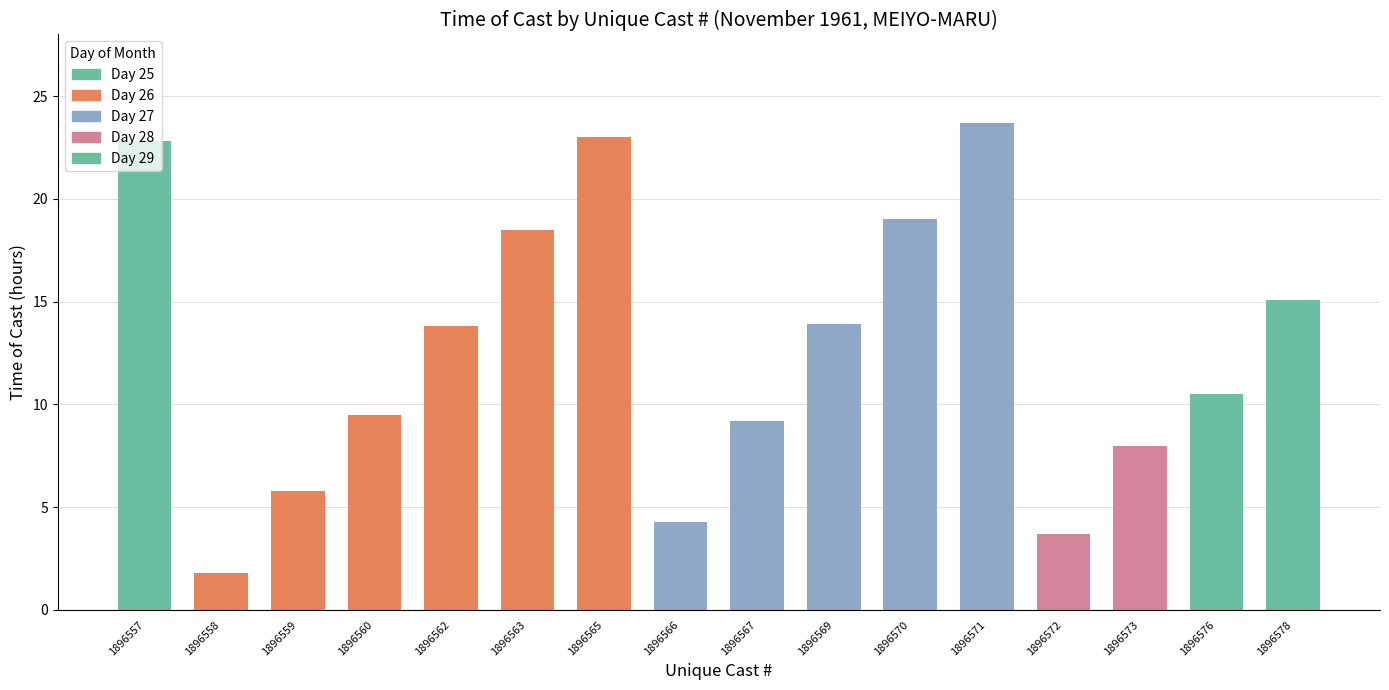

Is it true that the value at 1896567 is 16.5?

False